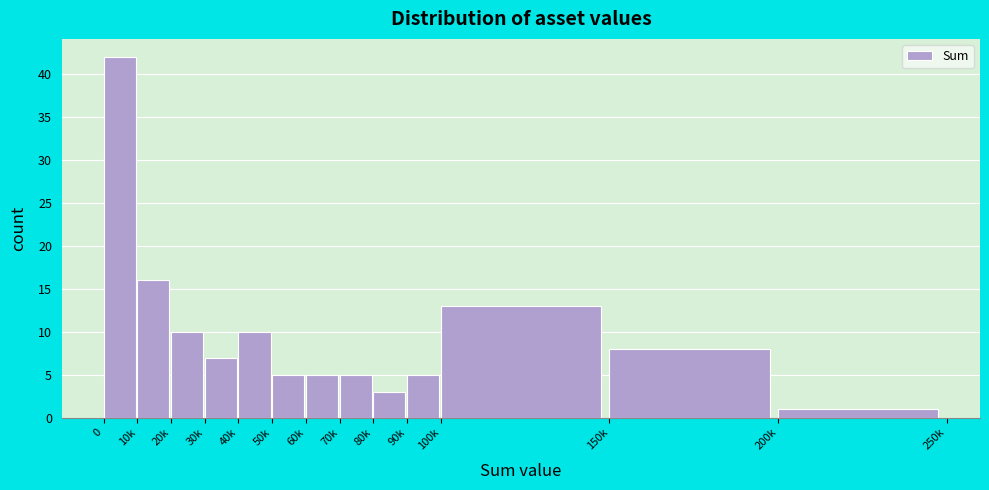

Reading left to right, list all the values displayed in this chart.

0=42	10k=16	20k=10	30k=7	40k=10	50k=5	60k=5	70k=5	80k=3	90k=5	100k=13	150k=8	200k=1